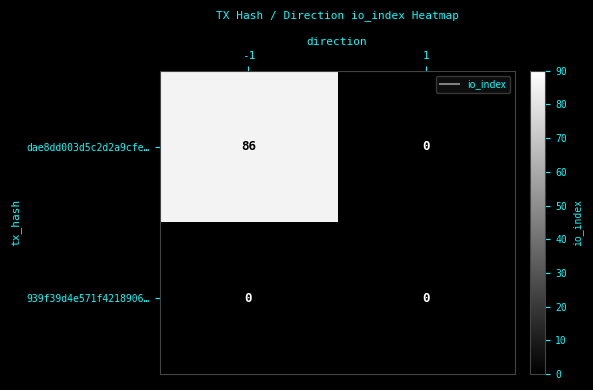

Between -1 and 1, which series saw the biggest shift?

dae8dd003d5c2d2a9cfe…